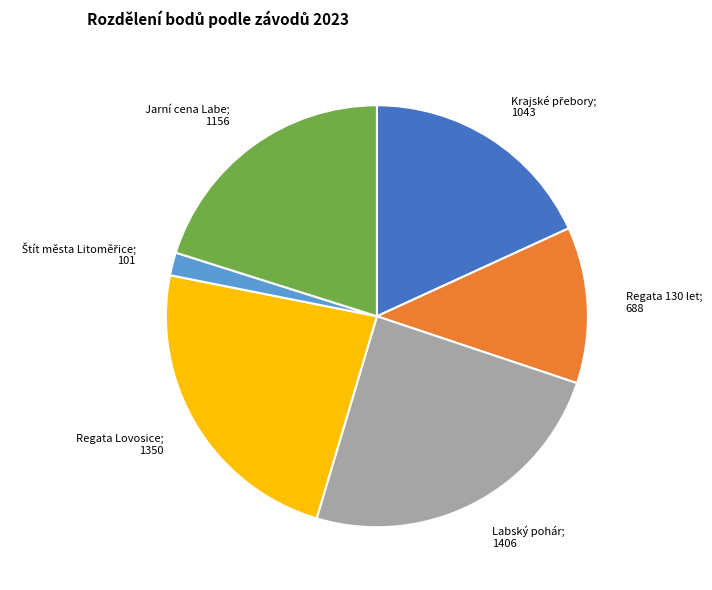

How many segments does this pie chart have?

6